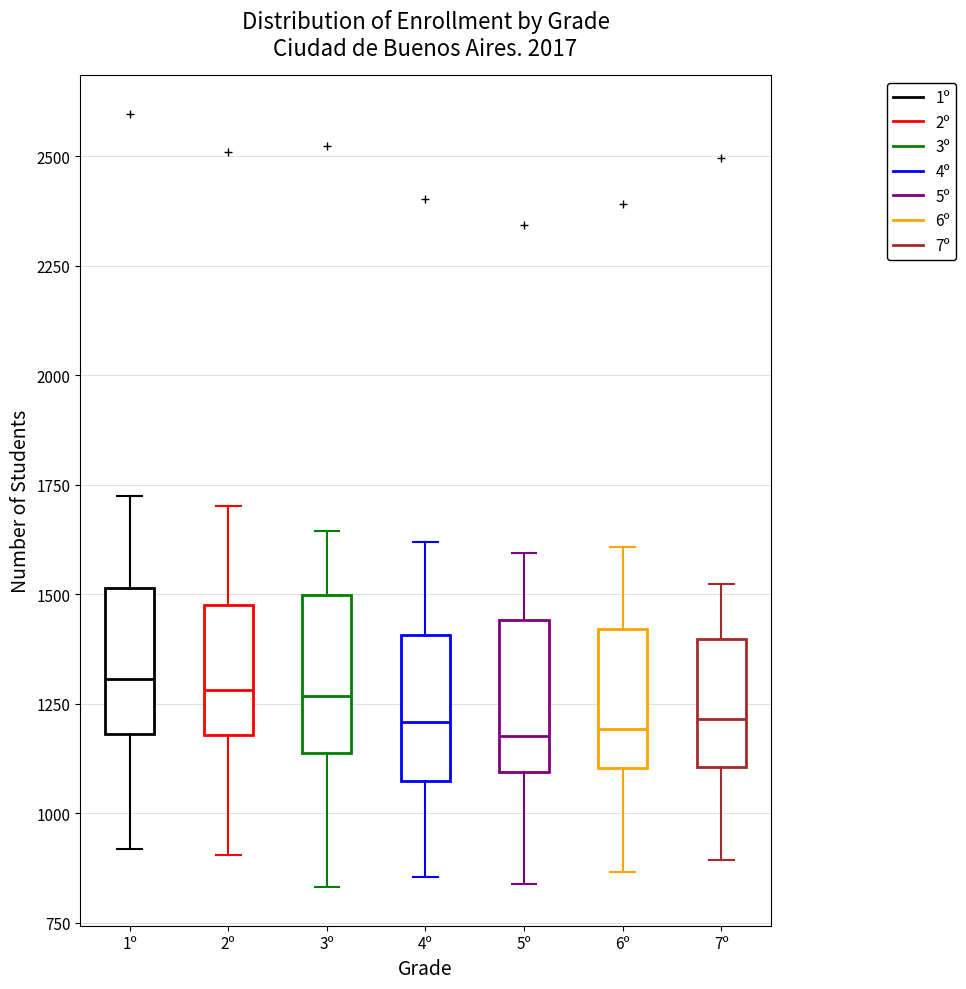

Reading left to right, transcribe this box plot: for each box, give where its median line is, the range the box spans, and where its two whiskers end, as read against the y-axis. The values are not printed on the chart, so give them approximately, as read against the axis.

1º: median 1300, box 1200 to 1500, whiskers 900 to 1750
2º: median 1300, box 1200 to 1500, whiskers 900 to 1700
3º: median 1250, box 1150 to 1500, whiskers 850 to 1650
4º: median 1200, box 1050 to 1400, whiskers 850 to 1600
5º: median 1200, box 1100 to 1450, whiskers 850 to 1600
6º: median 1200, box 1100 to 1400, whiskers 850 to 1600
7º: median 1200, box 1100 to 1400, whiskers 900 to 1500